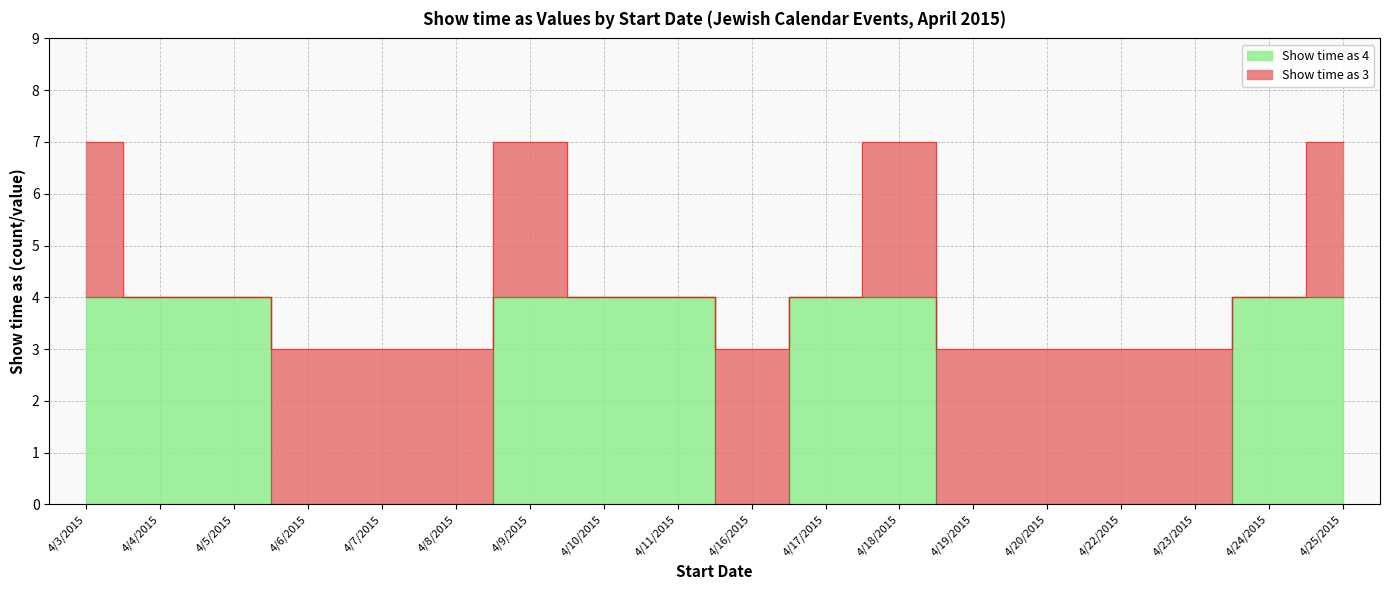

Reading right to left, transcribe all the data shown in this chart.

4	4	0	0	0	0	4	4	0	4	4	4	0	0	0	4	4	4